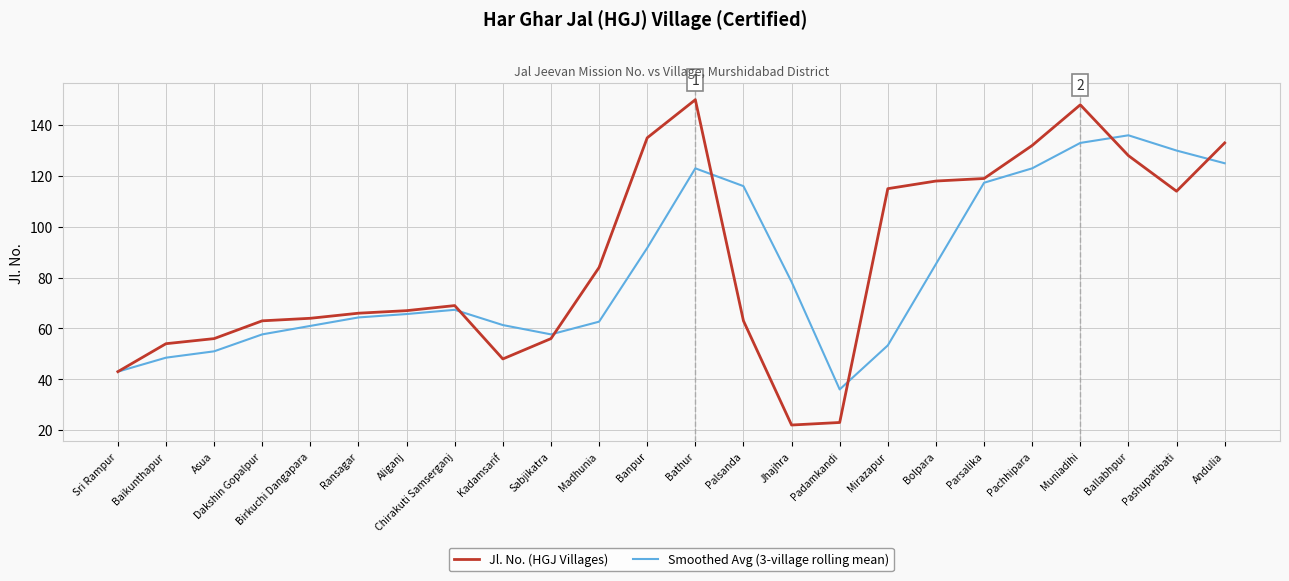

What position from the left is Padamkandi?

16